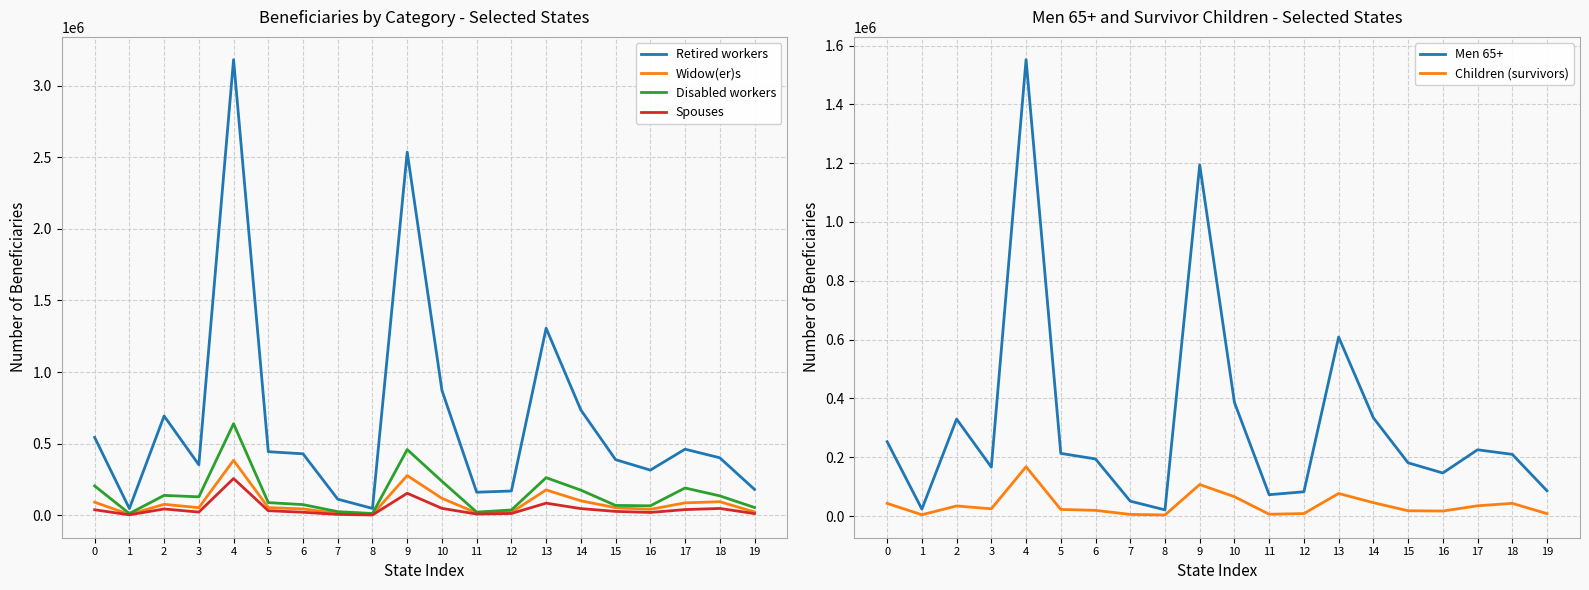

Where is the first local minimum for Men 65+?

1